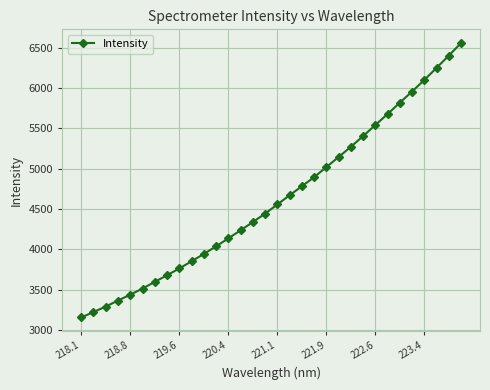

What is the average value?

4626.0